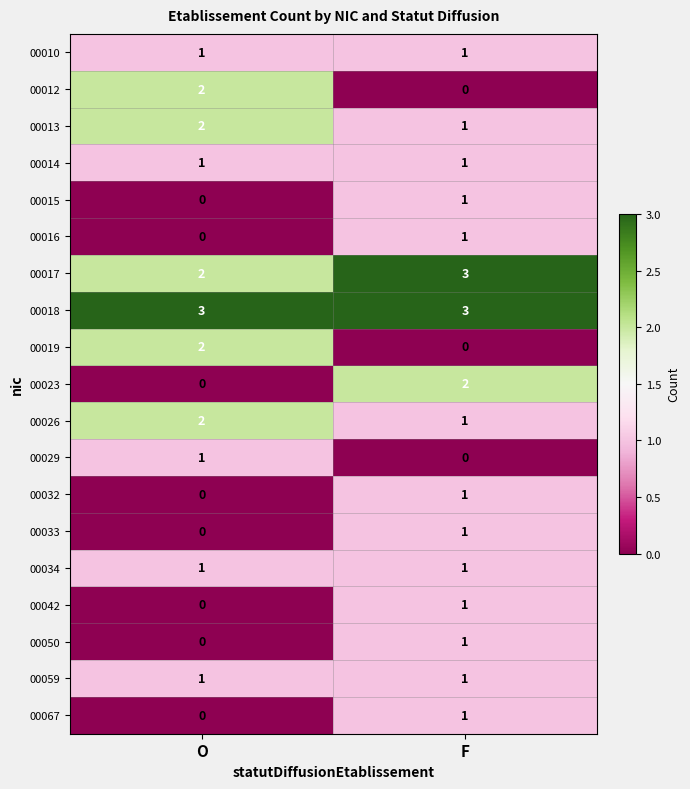

Which category has the highest value in the 00016 series?

F